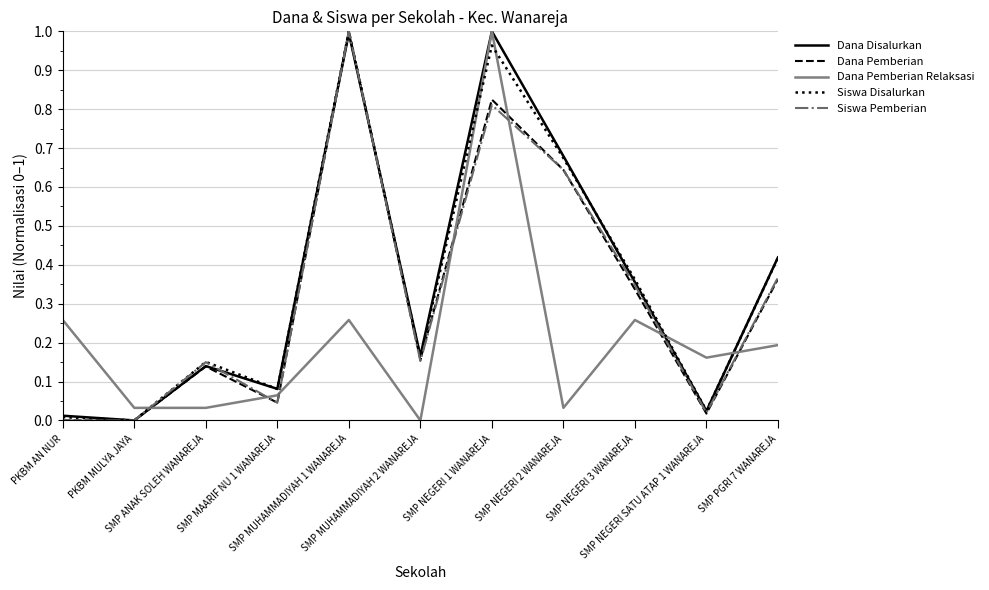

In Dana Pemberian, how many points are higher than both neighbors (excluding endpoints)?

3